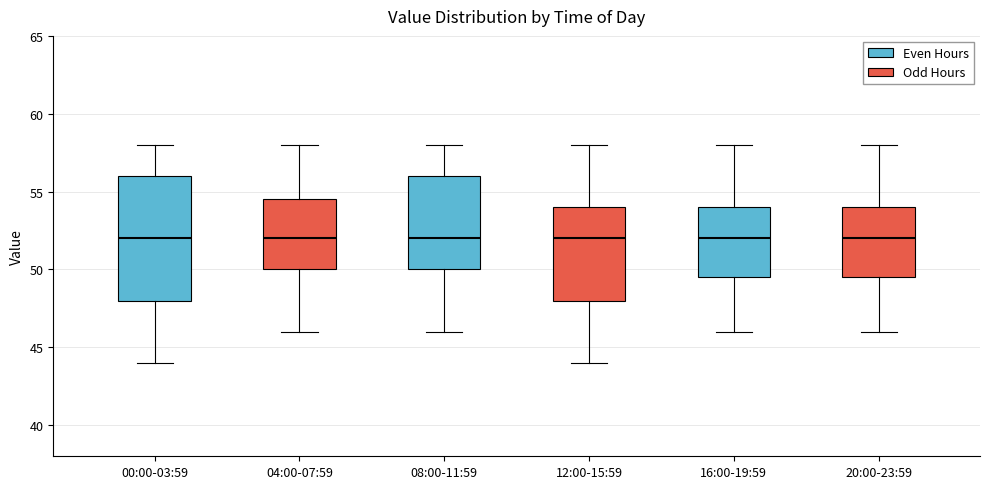

Where is the upper edge of the box for 04:00-07:59 on the y-axis? The values are not printed on the chart, so give them approximately, as read against the axis.

54.5